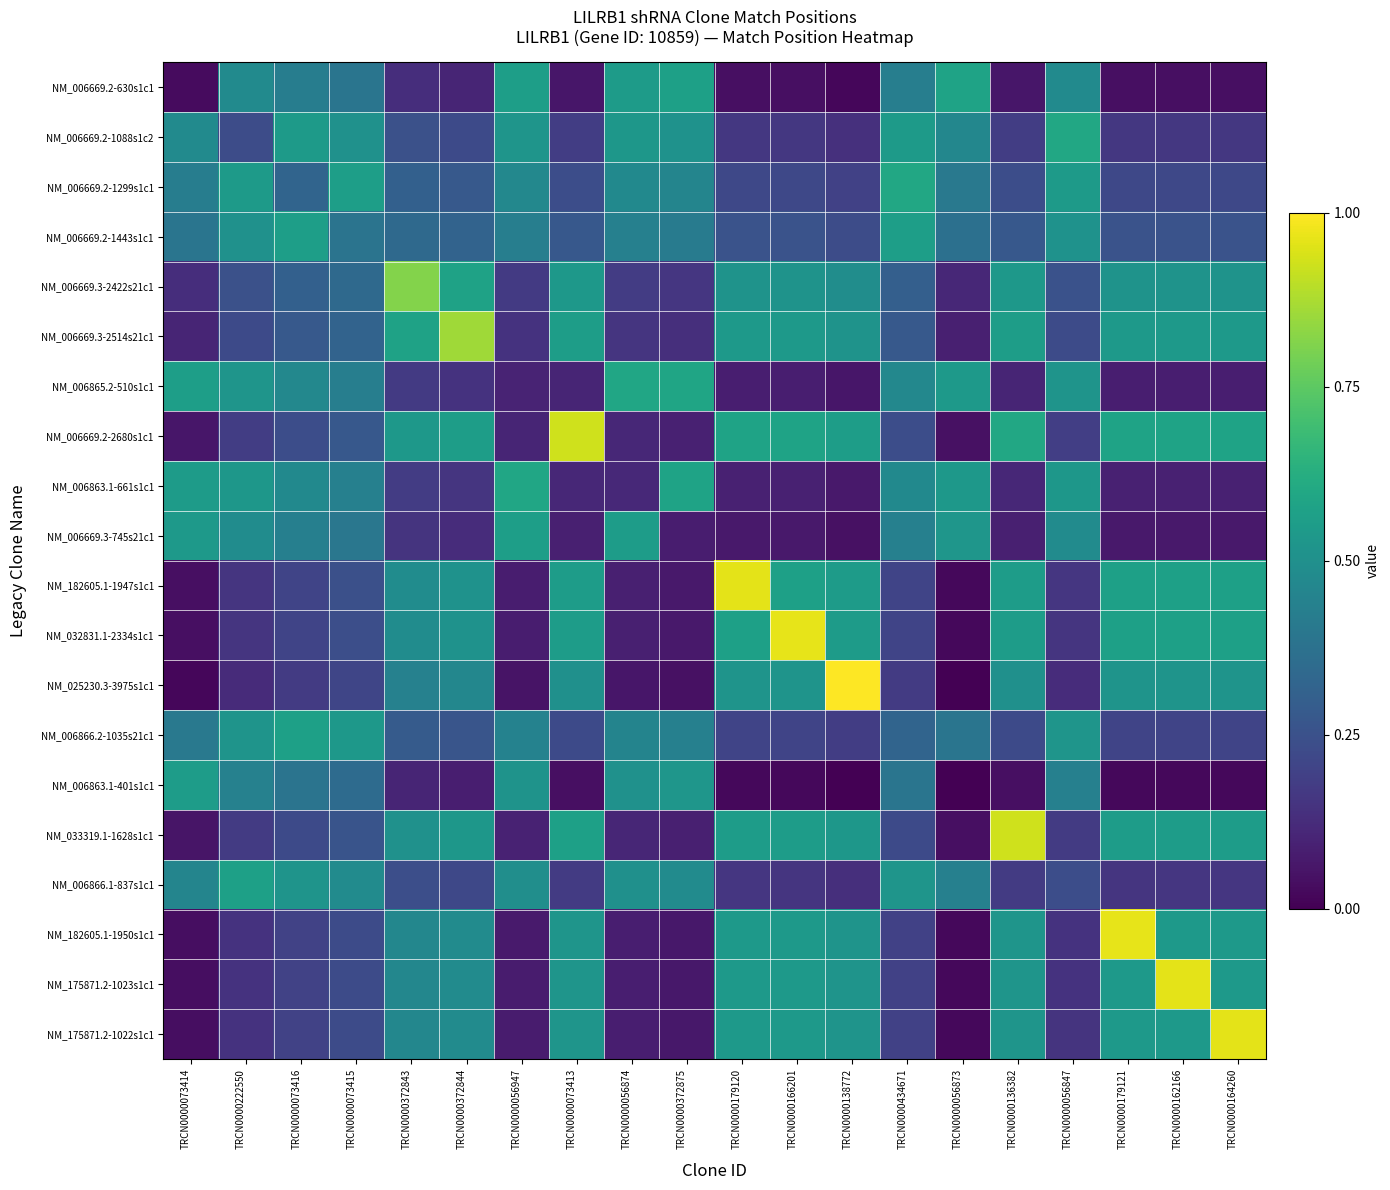

List the series in order of their peak value, lowest first.

NM_006863.1-401s1c1, NM_006669.3-745s21c1, NM_006669.2-1443s1c1, NM_006866.1-837s1c1, NM_006866.2-1035s21c1, NM_006669.2-630s1c1, NM_006865.2-510s1c1, NM_006863.1-661s1c1, NM_006669.2-1088s1c2, NM_006669.2-1299s1c1, NM_006669.3-2422s21c1, NM_006669.3-2514s21c1, NM_006669.2-2680s1c1, NM_033319.1-1628s1c1, NM_175871.2-1022s1c1, NM_182605.1-1947s1c1, NM_175871.2-1023s1c1, NM_032831.1-2334s1c1, NM_182605.1-1950s1c1, NM_025230.3-3975s1c1